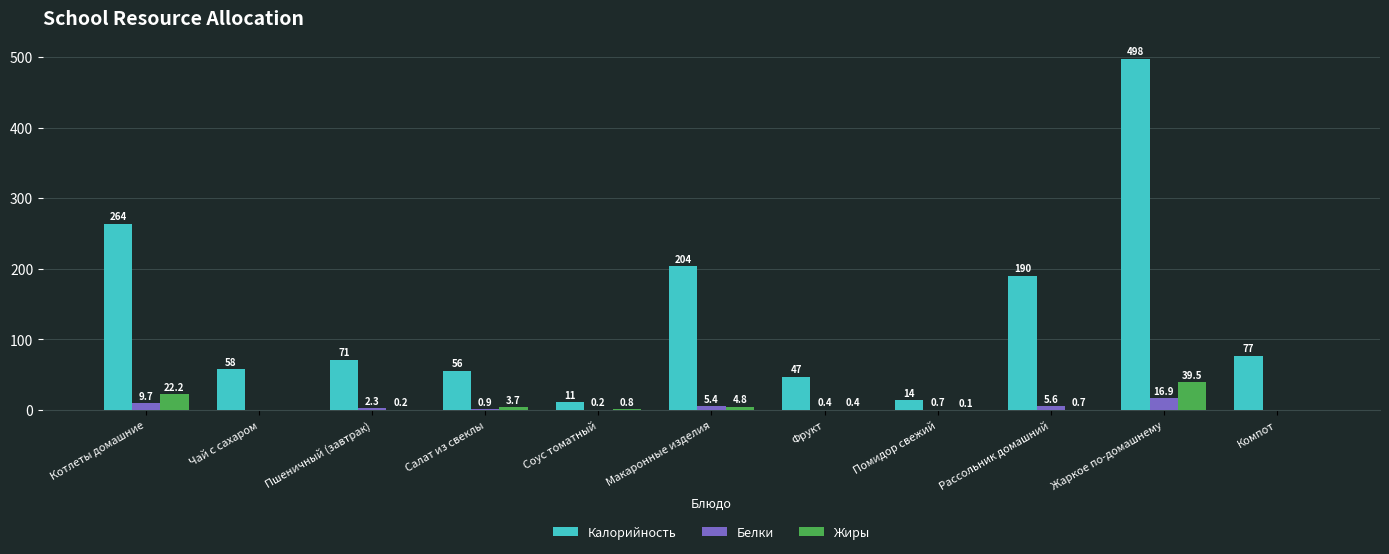

What is the sum of all Жиры values?

72.4